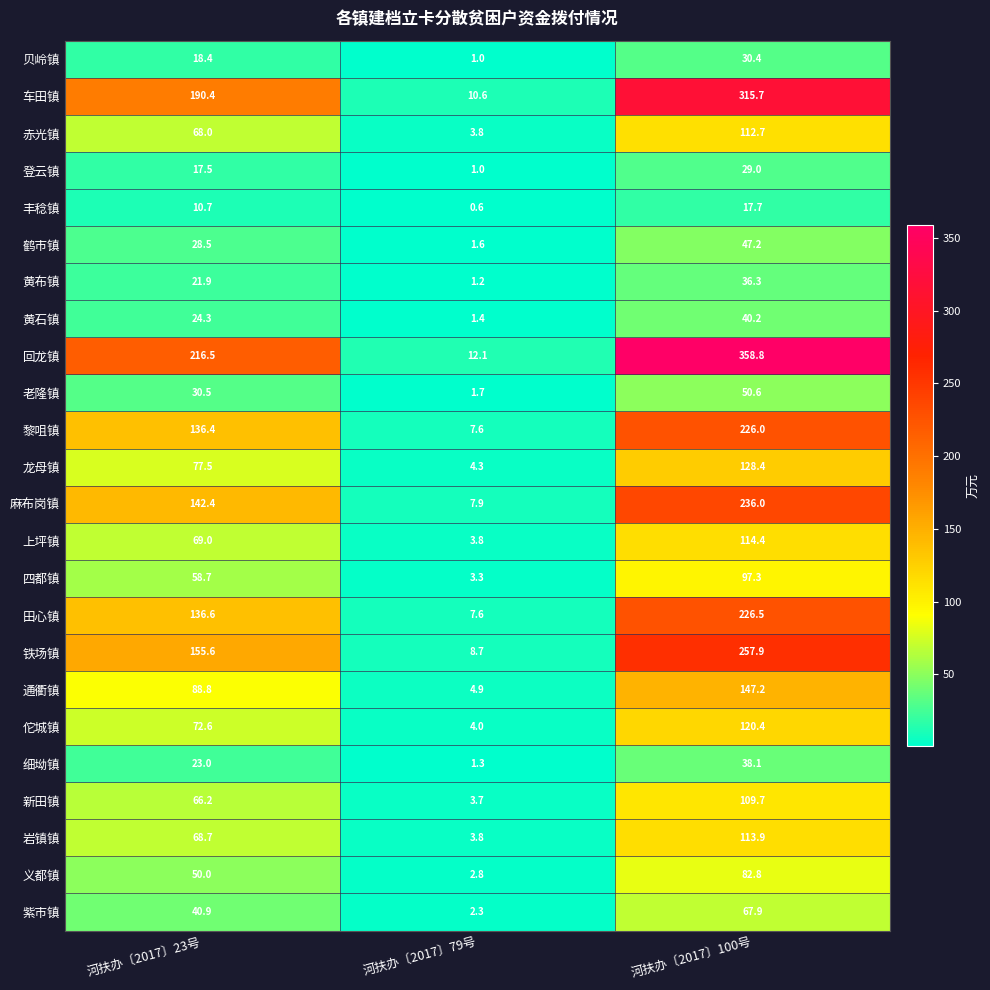

Rank the categories by 贝岭镇 value from lowest to highest.

河扶办〔2017〕79号, 河扶办〔2017〕23号, 河扶办〔2017〕100号